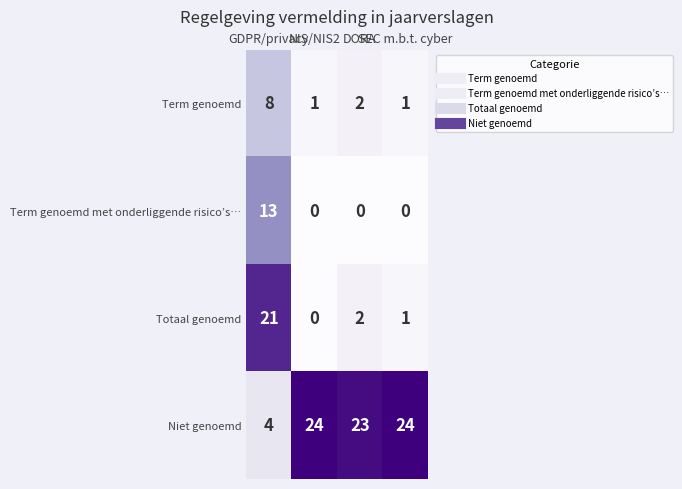

Which series has the largest range (max minus min)?

Totaal genoemd